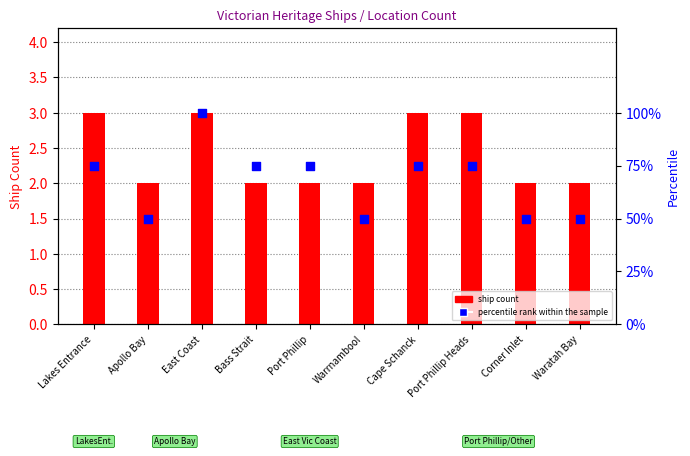

What is the total value across all series at Apollo Bay?

52